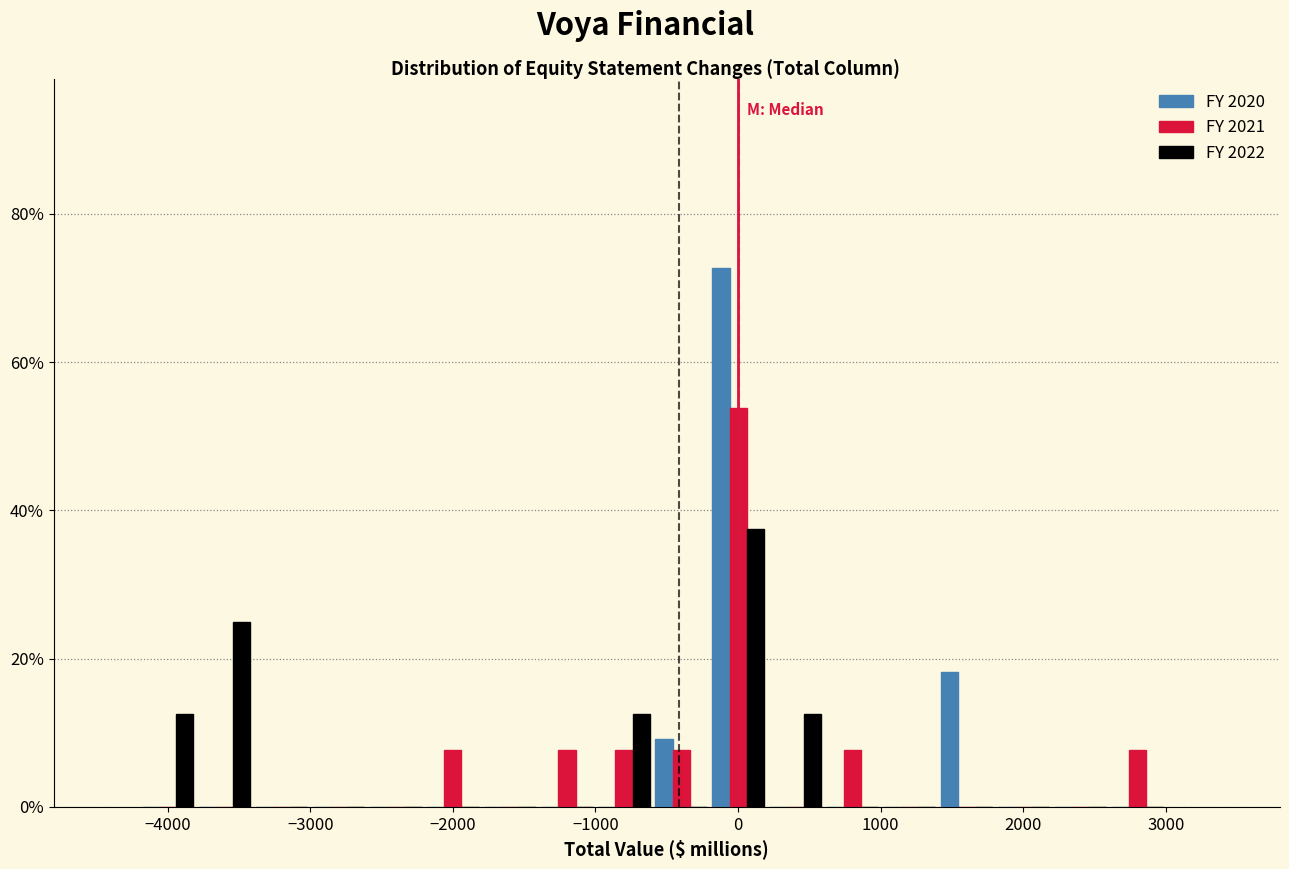

Reading left to right, transcribe this chart: for each range on the x-axis, give the height of each series' bar. The values are not printed on the chart, so give them approximately, as read against the axis.

-4200 to -3800: FY 2020=0	FY 2021=0	FY 2022=12
-3800 to -3400: FY 2020=0	FY 2021=0	FY 2022=26
-3400 to -3000: FY 2020=0	FY 2021=0	FY 2022=0
-3000 to -2600: FY 2020=0	FY 2021=0	FY 2022=0
-2600 to -2200: FY 2020=0	FY 2021=0	FY 2022=0
-2200 to -1800: FY 2020=0	FY 2021=8	FY 2022=0
-1800 to -1400: FY 2020=0	FY 2021=0	FY 2022=0
-1400 to -1000: FY 2020=0	FY 2021=8	FY 2022=0
-1000 to -600: FY 2020=0	FY 2021=8	FY 2022=12
-600 to -200: FY 2020=10	FY 2021=8	FY 2022=0
-200 to 200: FY 2020=72	FY 2021=54	FY 2022=38
200 to 600: FY 2020=0	FY 2021=0	FY 2022=12
600 to 1000: FY 2020=0	FY 2021=8	FY 2022=0
1000 to 1400: FY 2020=0	FY 2021=0	FY 2022=0
1400 to 1800: FY 2020=18	FY 2021=0	FY 2022=0
1800 to 2200: FY 2020=0	FY 2021=0	FY 2022=0
2200 to 2600: FY 2020=0	FY 2021=0	FY 2022=0
2600 to 3000: FY 2020=0	FY 2021=8	FY 2022=0